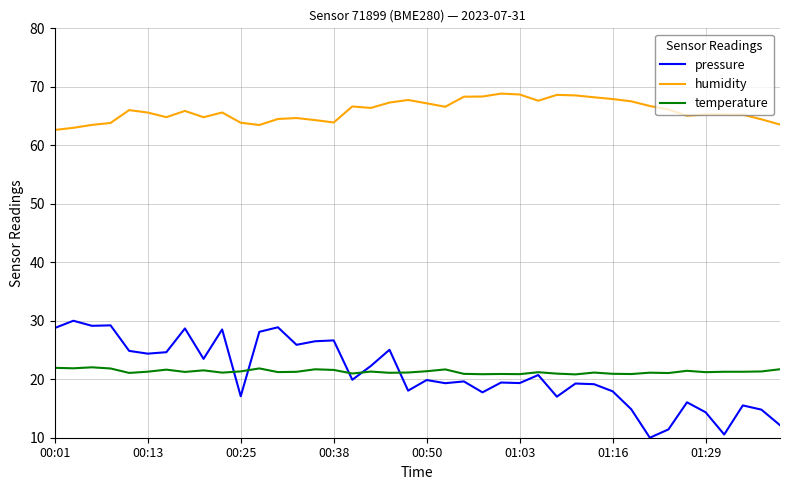

List the series in order of their peak value, highest first.

humidity, pressure, temperature